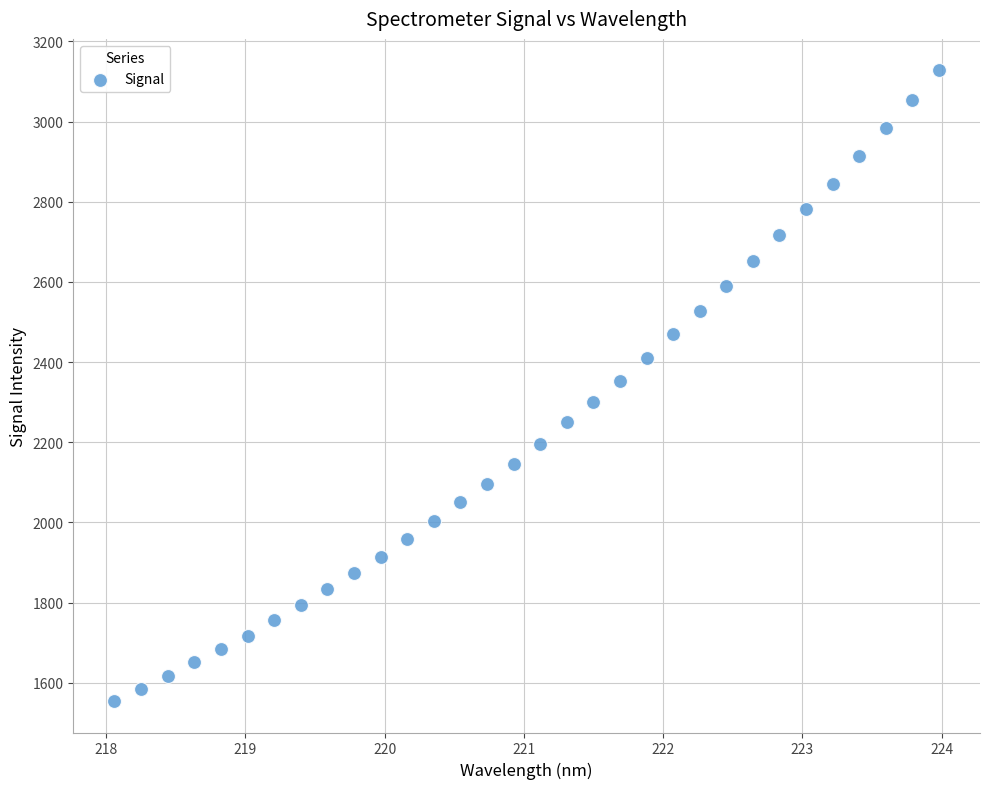

What is the range of X values (max minus min)?

5.9